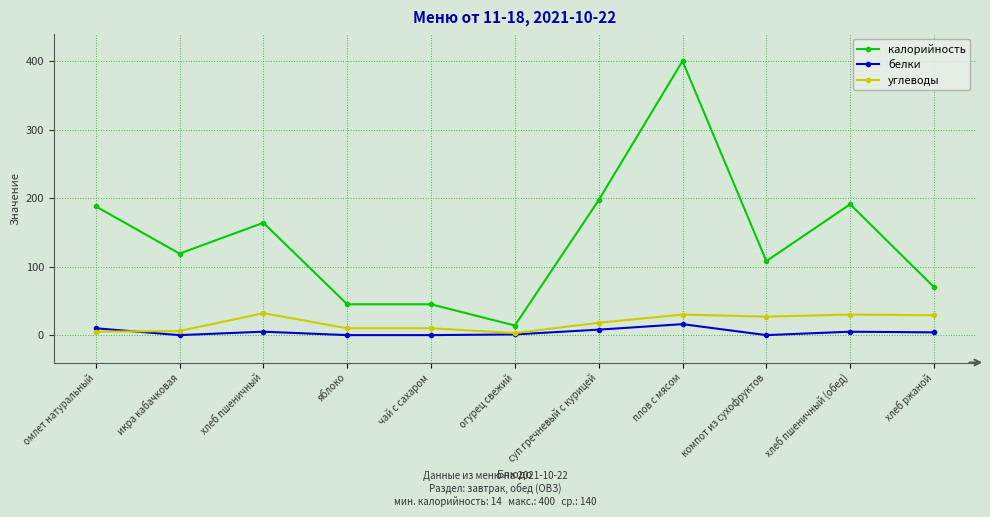

Does the chart display data point markers on the line(s)?

Yes